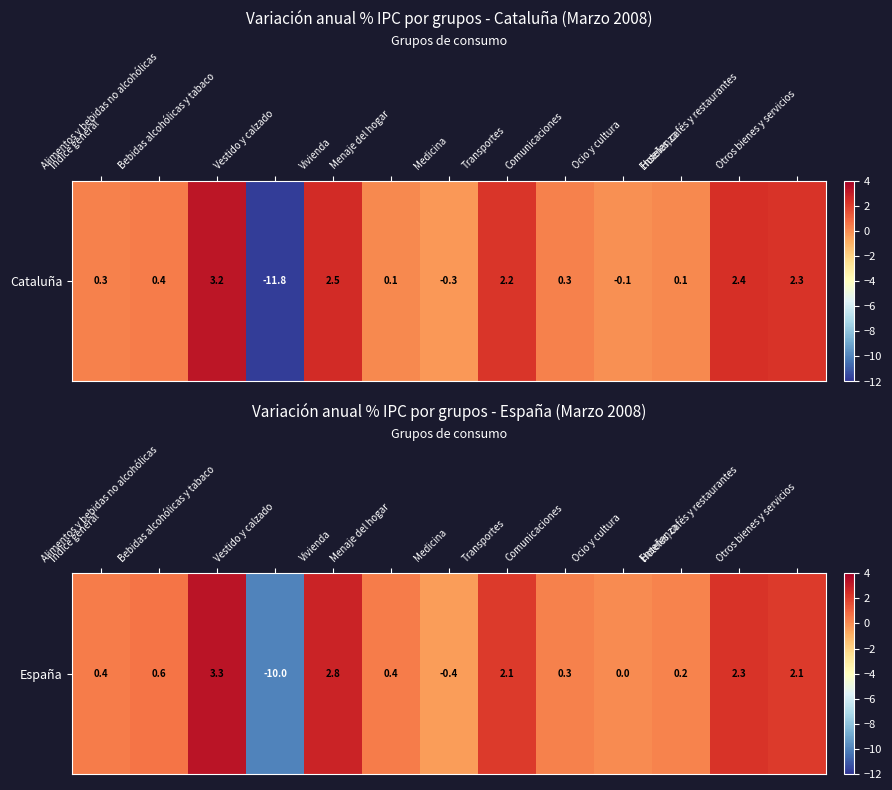

What is the sum of the values at Otros bienes y servicios and Medicina?

1.7